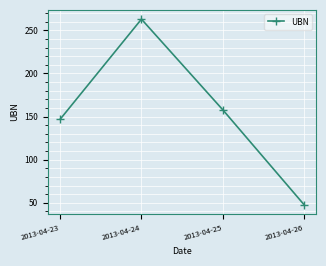

Is it true that the value at 2013-04-23 is 147?

True